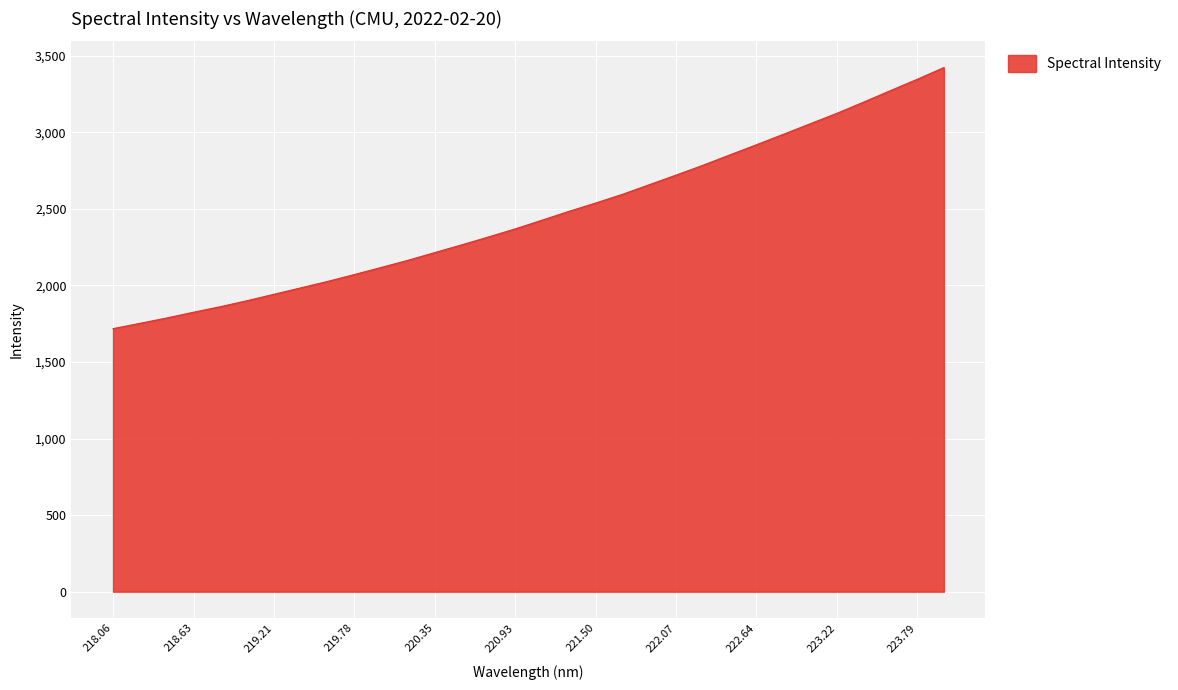

What is the greatest value displayed?

3421.9